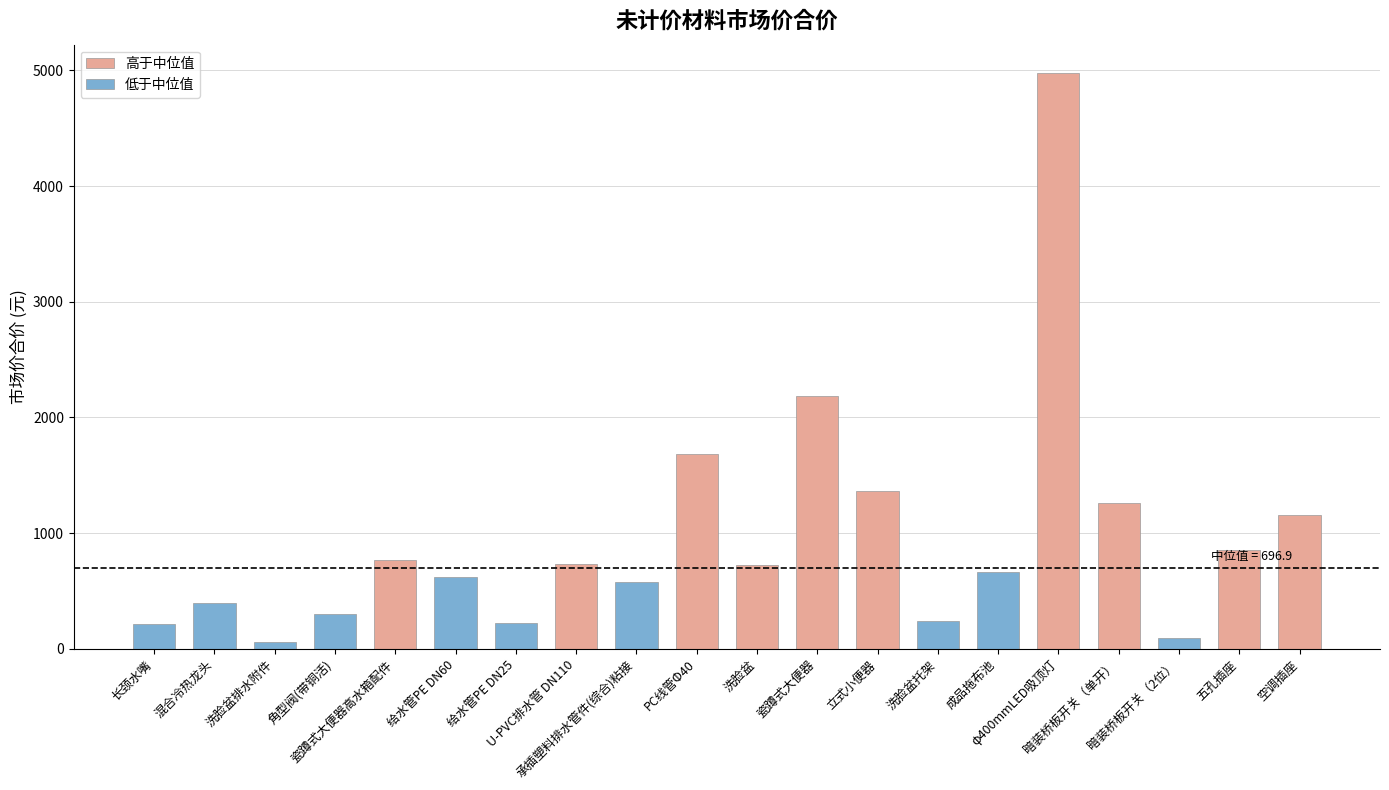

At how many categories does at least one series exceed 2578?

1